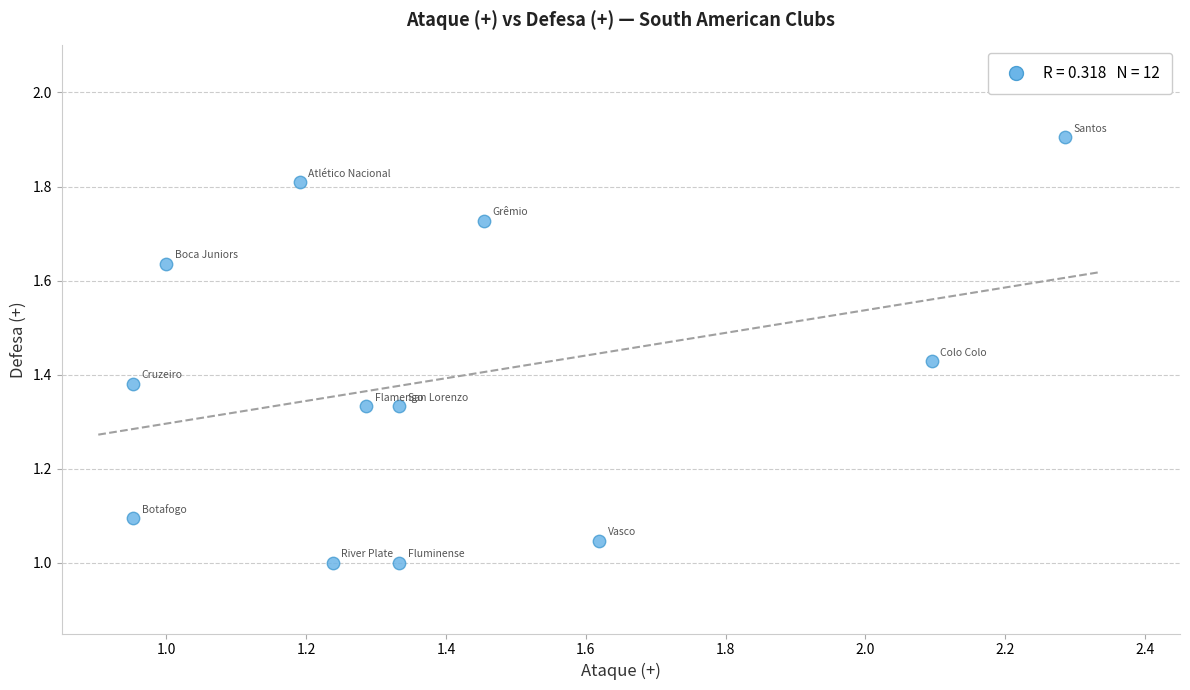

What is the range of Y values (max minus min)?

0.9